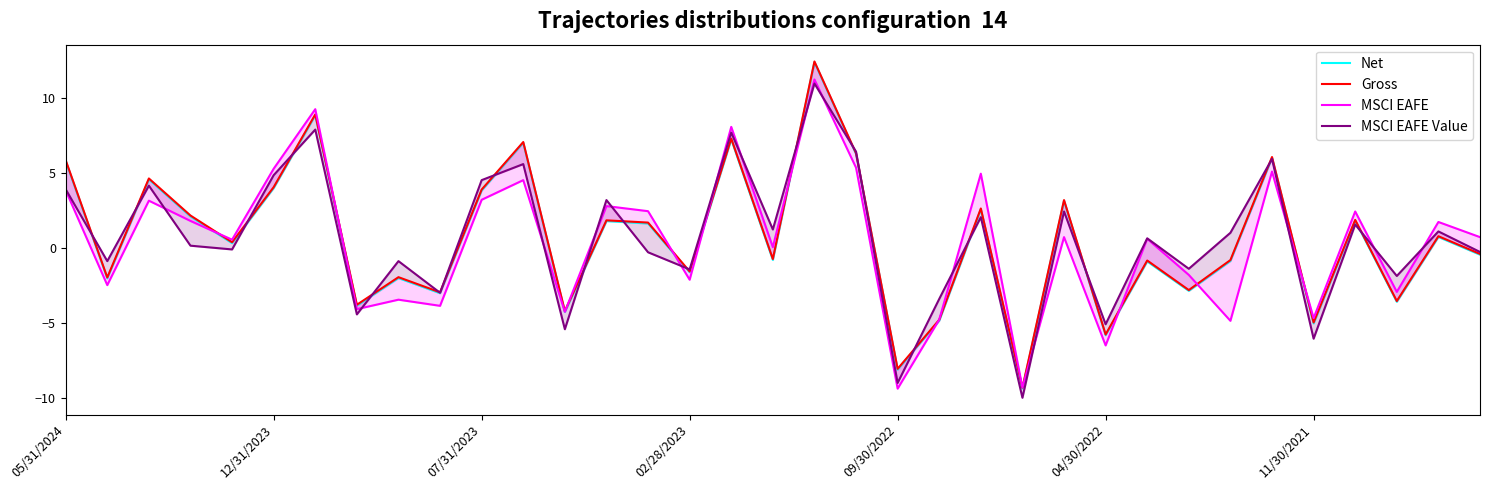

The value of Gross at 21 is -4.8. True or false?

True